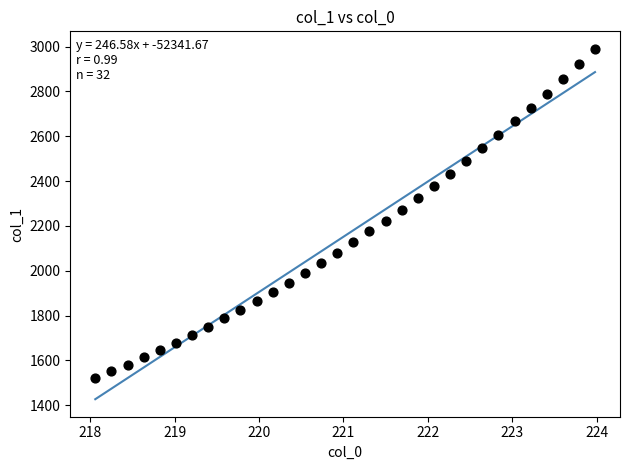

What is the range of Y values (max minus min)?

1467.2